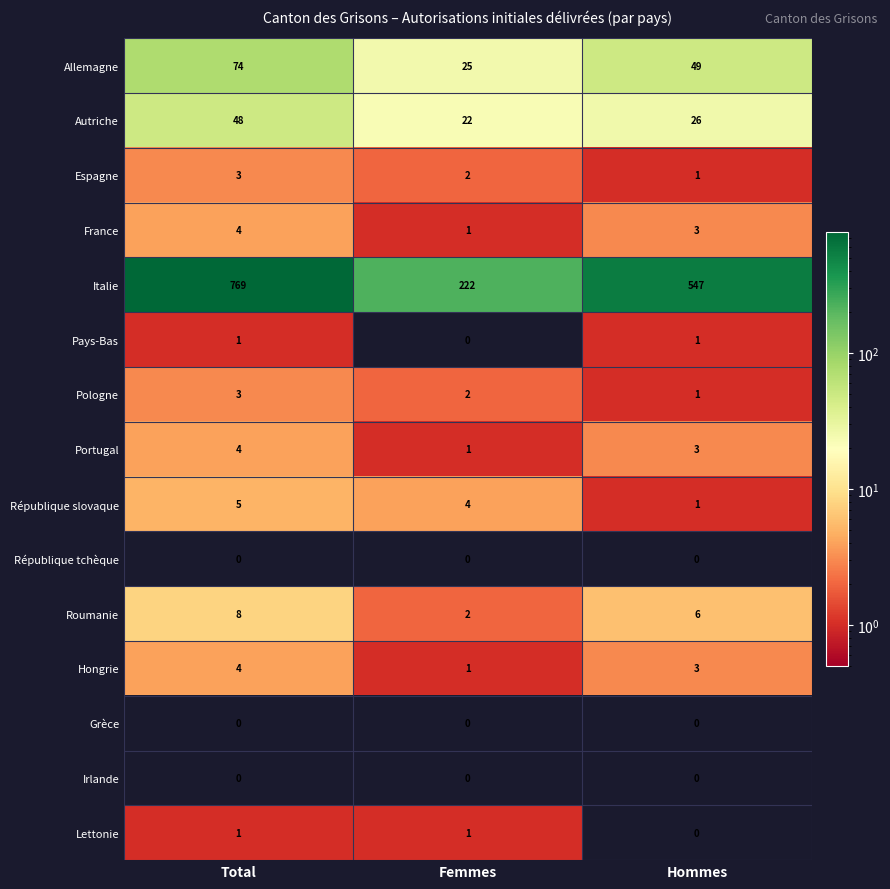

List the labels in order of France value, largest first.

Total, Hommes, Femmes